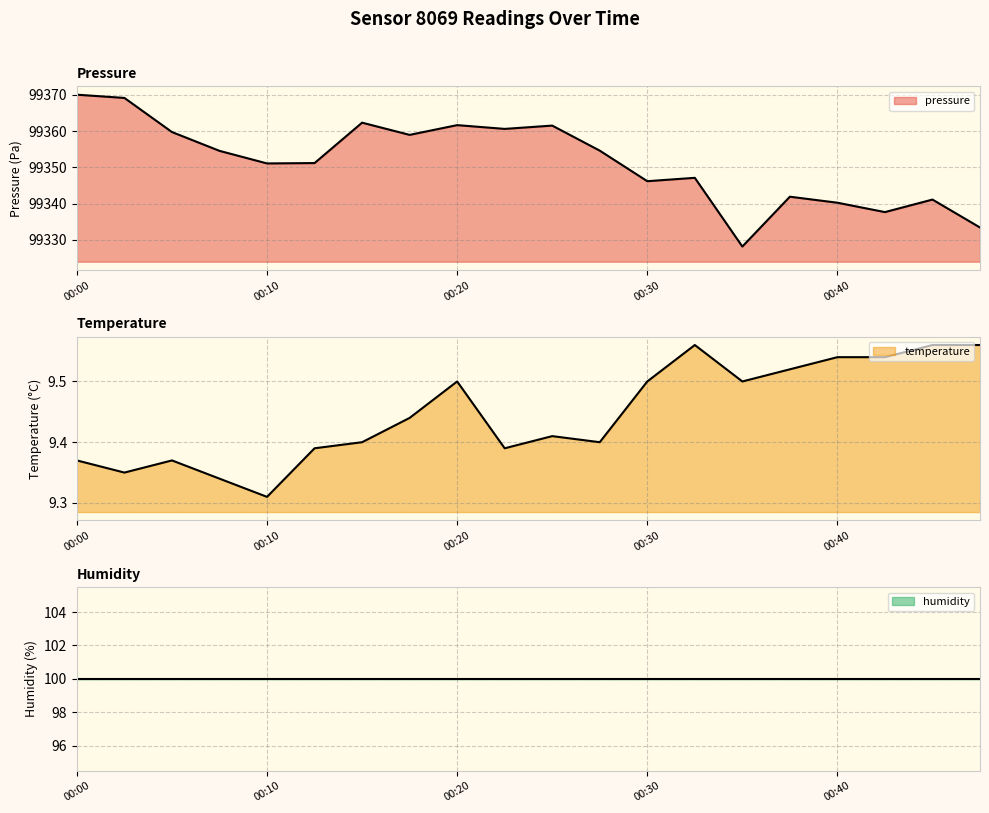

What is the value of the temperature point at the 3rd from the left?

9.4